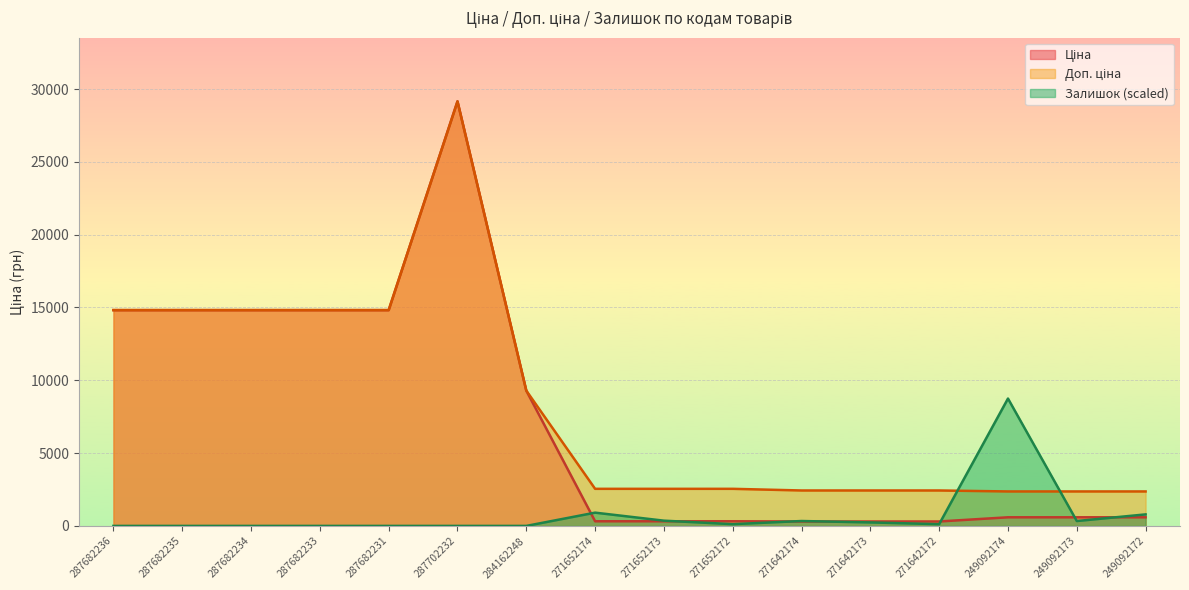

What is the label of the 16th point from the right?

287682236